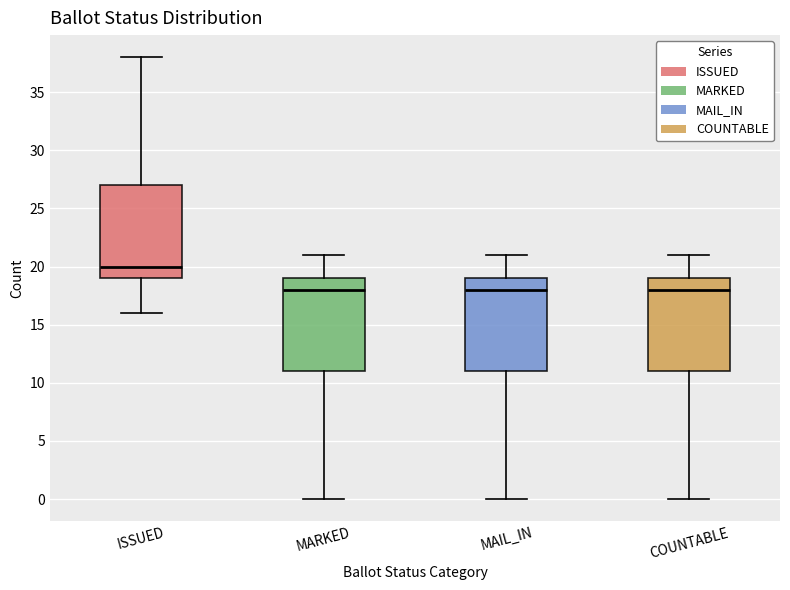

Where does the upper whisker of the box for MAIL_IN end on the y-axis? The values are not printed on the chart, so give them approximately, as read against the axis.

21